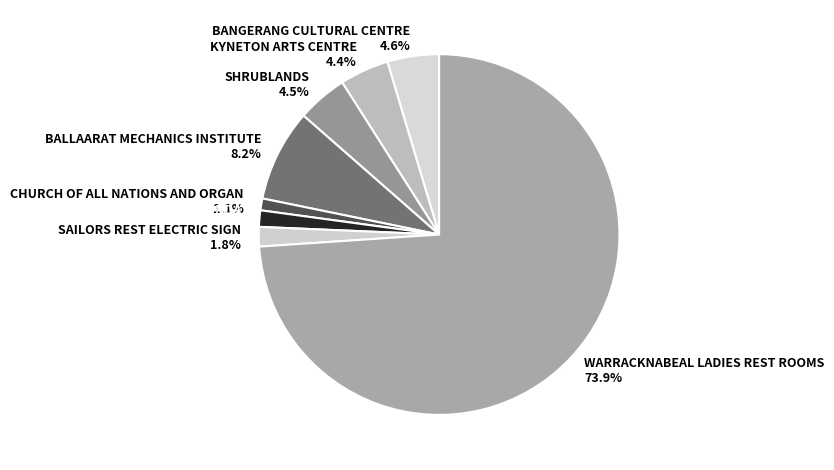

The BAND ROTUNDA slice represents 11% of the pie. True or false?

False